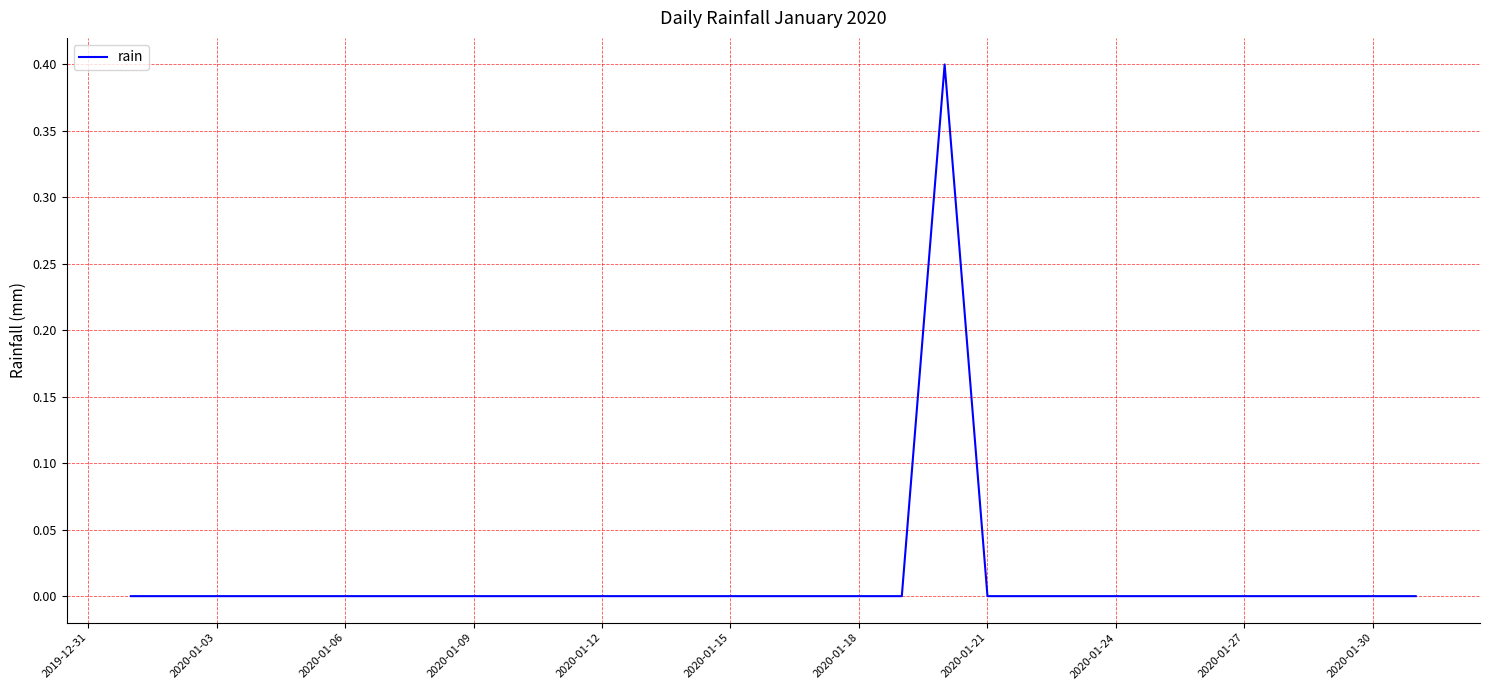

How many values are between 0 and 1?

31